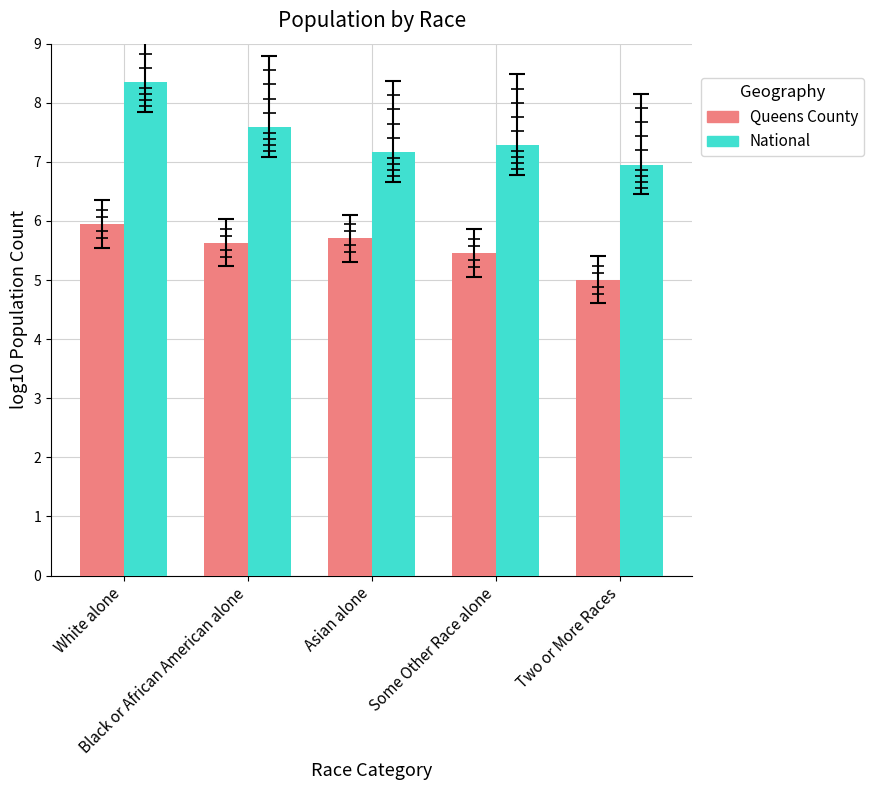

What is the minimum value for National?

7.0